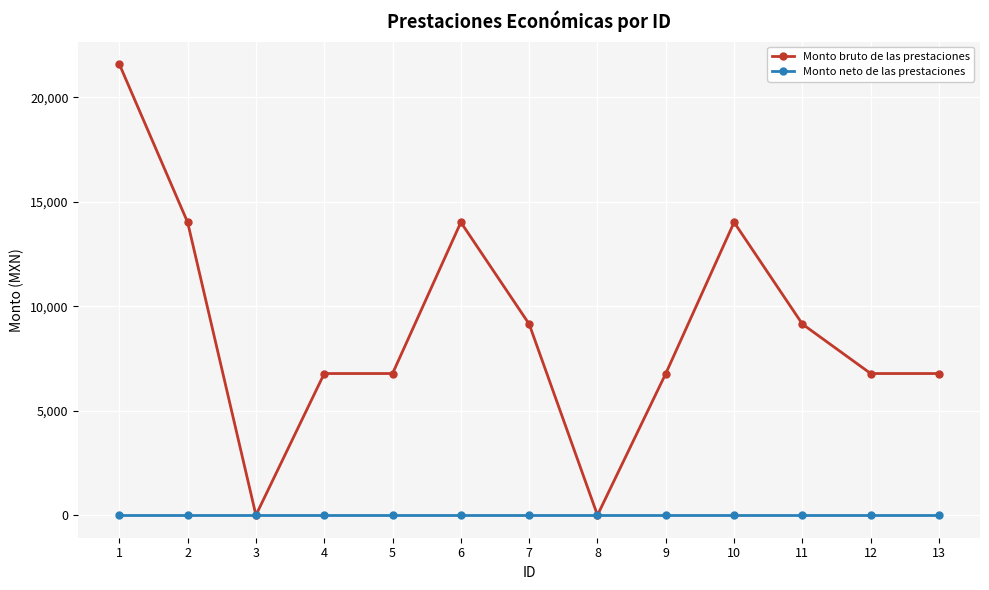

Reading left to right, extract all data points from this chart.

Monto bruto de las prestaciones: 21584.0	14015.5	0.0	6778.0	6778.0	14015.5	9143.5	0.0	6778.0	14015.5	9143.5	6778.0	6778.0
Monto neto de las prestaciones: 0.0	0.0	0.0	0.0	0.0	0.0	0.0	0.0	0.0	0.0	0.0	0.0	0.0